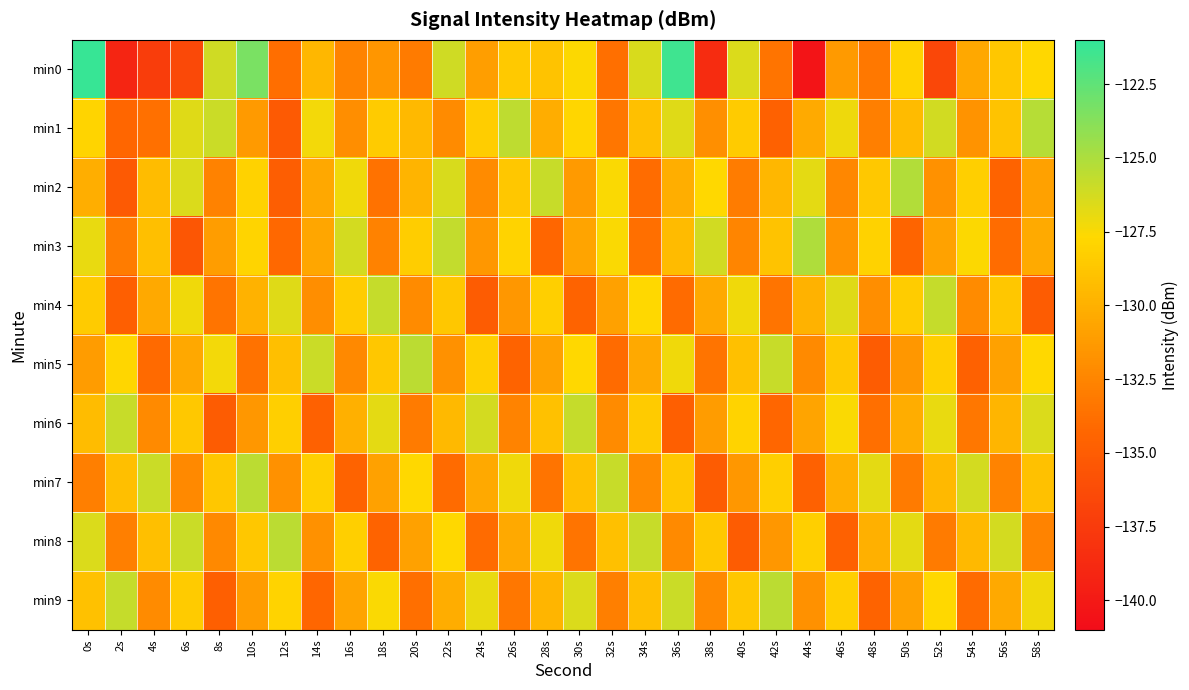

Rank the series at 48s from lowest to highest value.

min5, min9, min6, min0, min1, min4, min8, min2, min3, min7